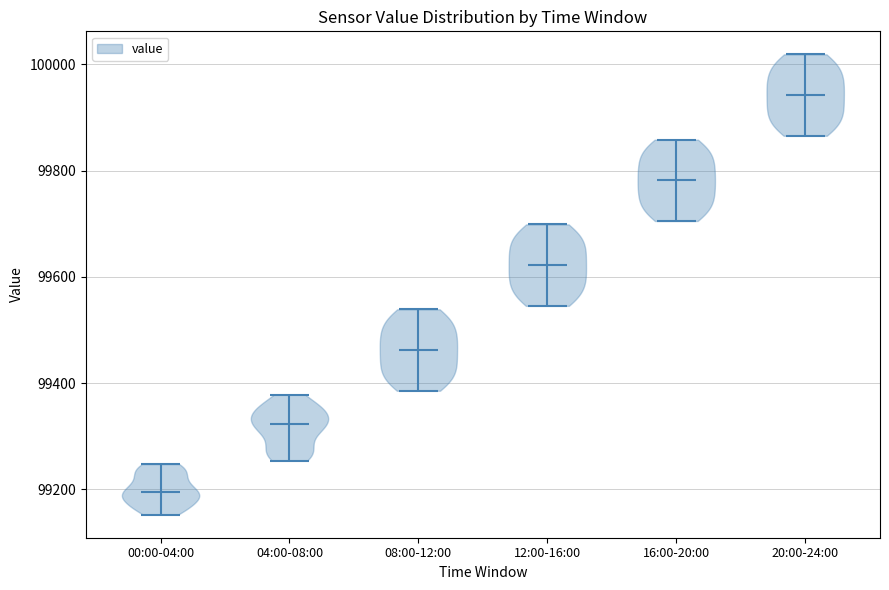

Reading left to right, read every violin against the y-axis: where its median line is, and the lowest and highest points it reaches. The values are not printed on the chart, so give them approximately, as read against the axis.

00:00-04:00: median line 99200, lowest point 99160, highest point 99240
04:00-08:00: median line 99320, lowest point 99260, highest point 99380
08:00-12:00: median line 99460, lowest point 99380, highest point 99540
12:00-16:00: median line 99620, lowest point 99540, highest point 99700
16:00-20:00: median line 99780, lowest point 99700, highest point 99860
20:00-24:00: median line 99940, lowest point 99860, highest point 100020